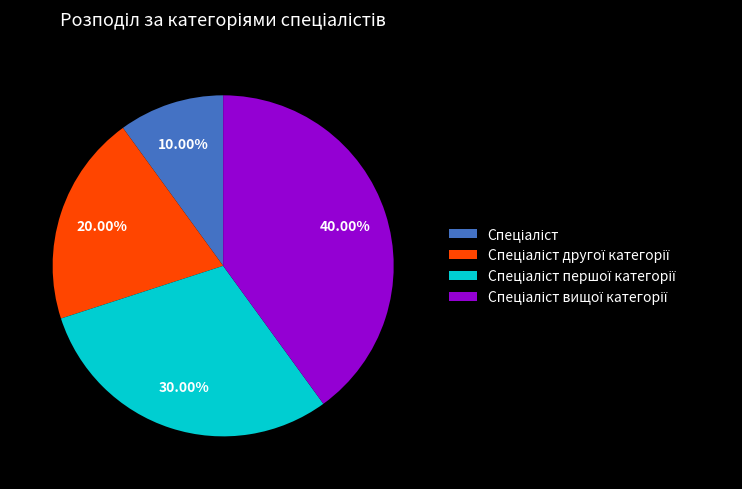

Is there a majority slice in this chart?

No